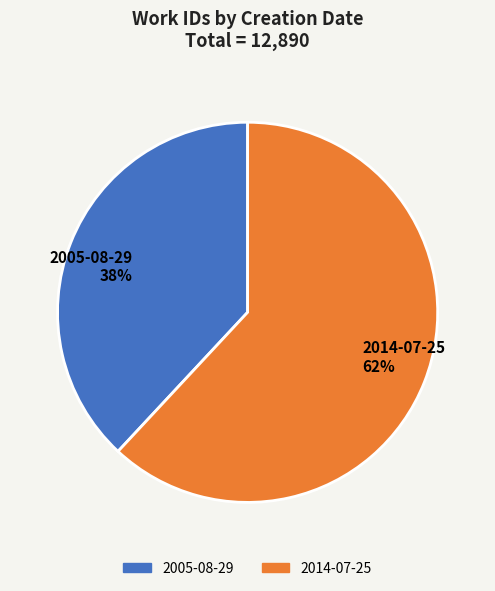

How many segments does this pie chart have?

2